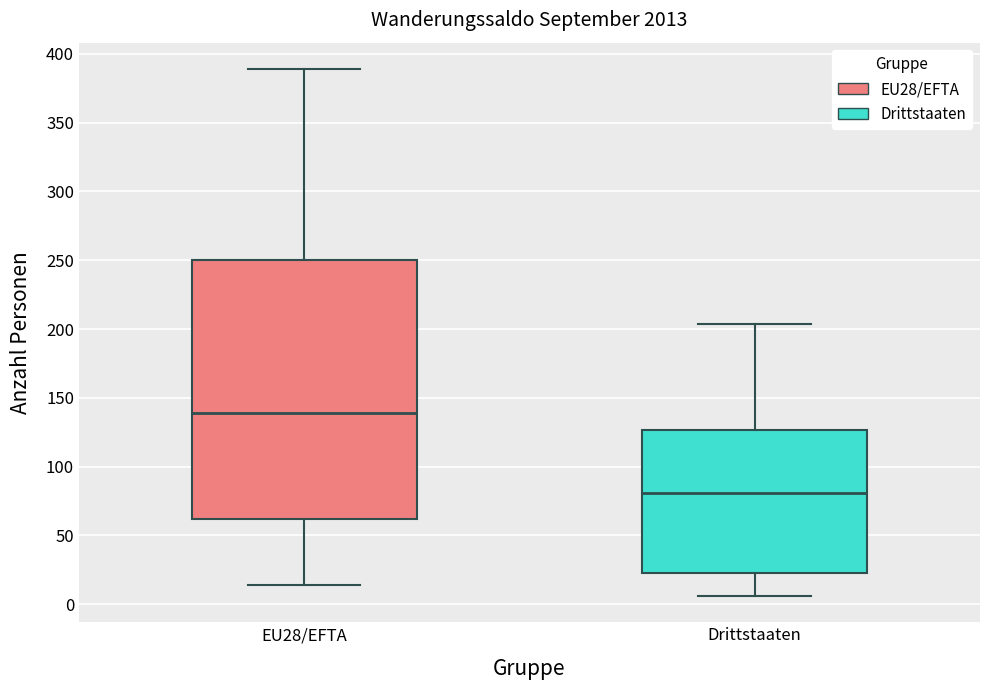

Comparing the boxes themselves (not the whiskers), which one is the tallest?

EU28/EFTA